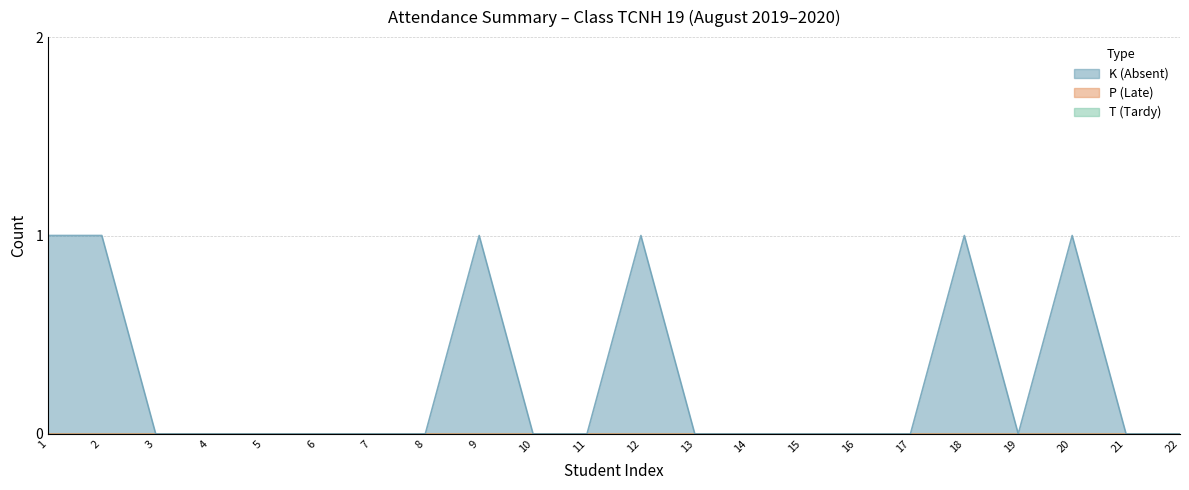

The T (Tardy) series shows 0 at STT 16. True or false?

True